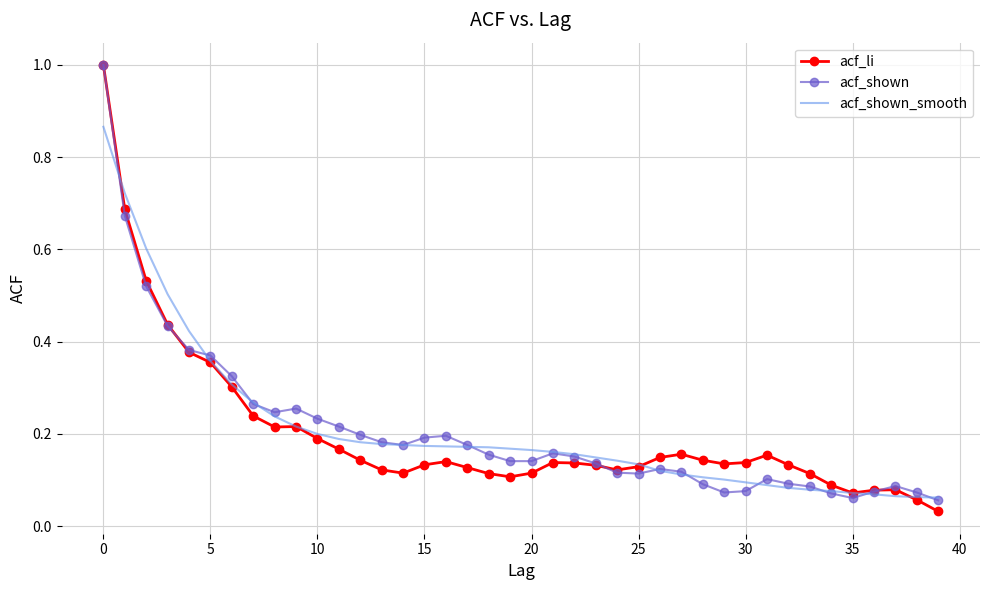

What is the greatest value displayed?

1.0